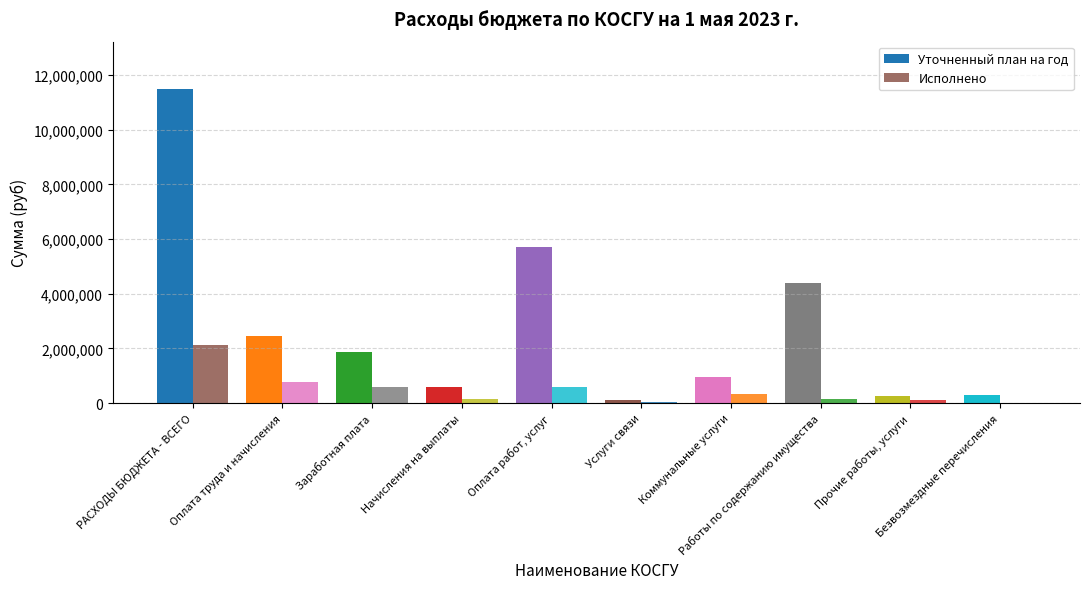

Which series has the largest total across all categories?

Уточненный план на год